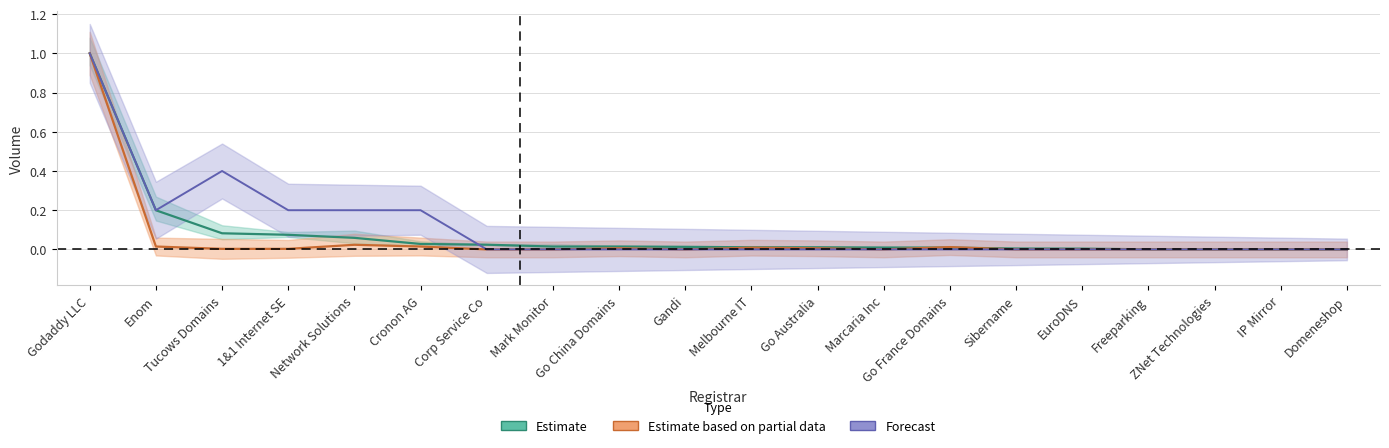

The value of total-domains at Cronon AG is 0.0. True or false?

True